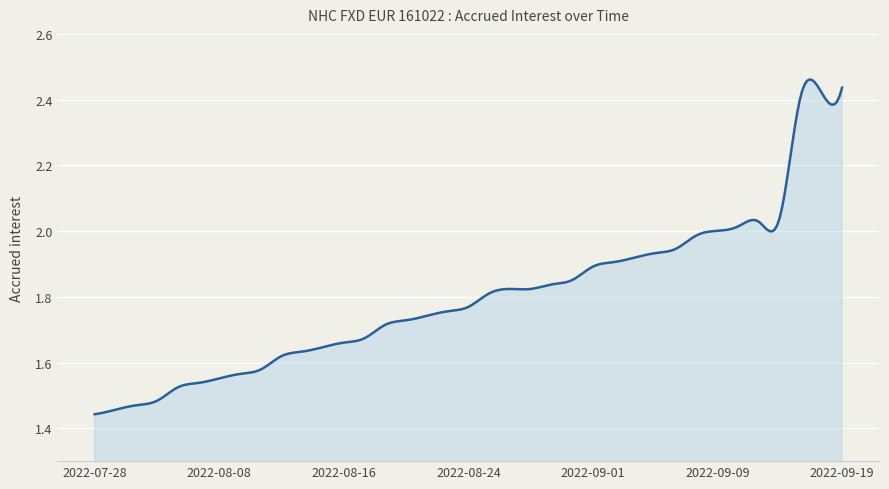

What is the difference between the maximum and minimum values?

1.0